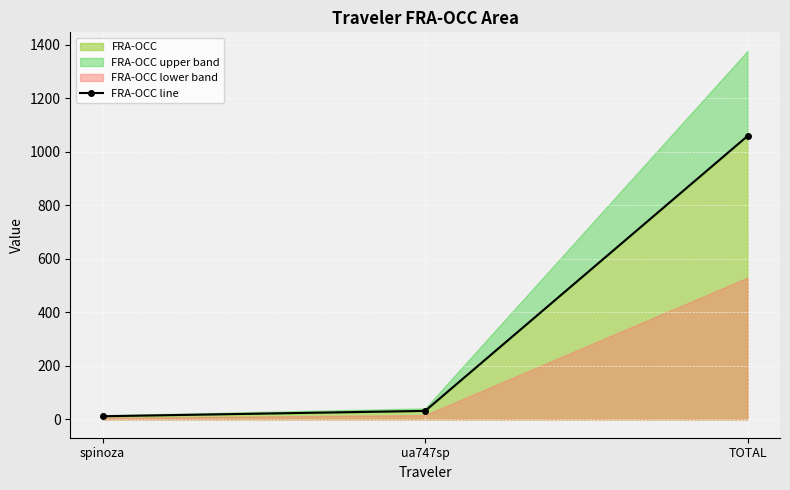

The value at ua747sp is 31.4. True or false?

True